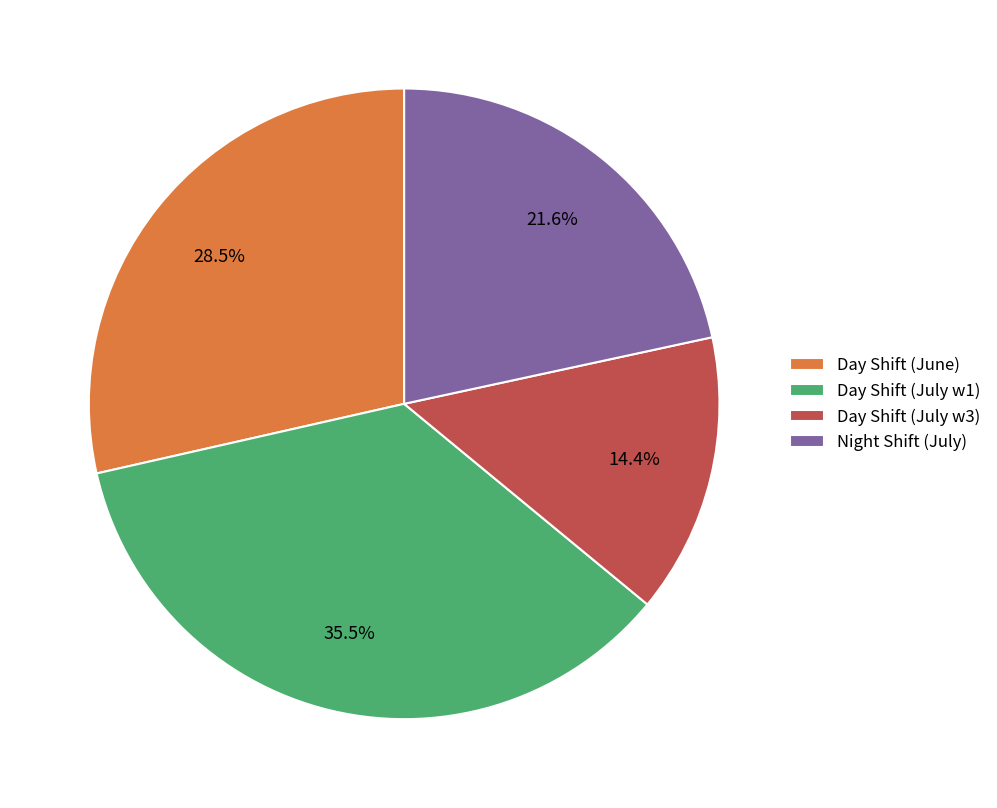

Is the sum of Day Shift (June) and Night Shift (July) greater than half?

Yes